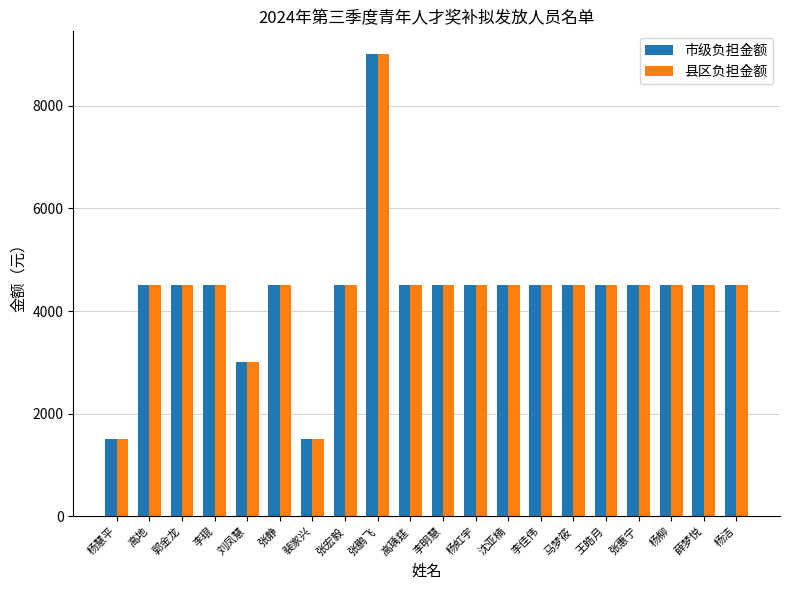

What is the highest value of the 县区负担金额 series?

9000